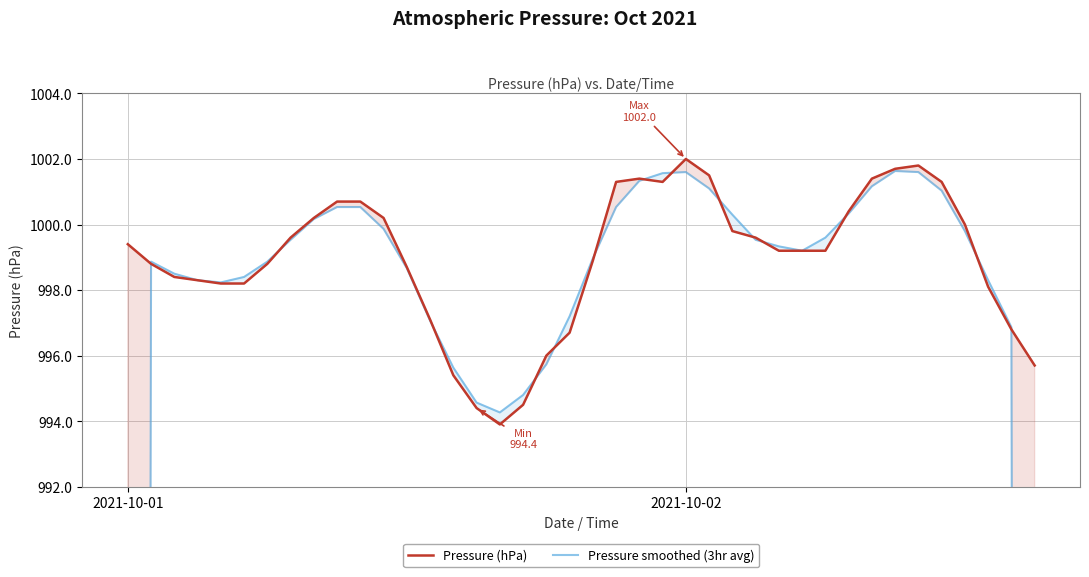

At which category is the sum across all series the highest?

2021-10-02